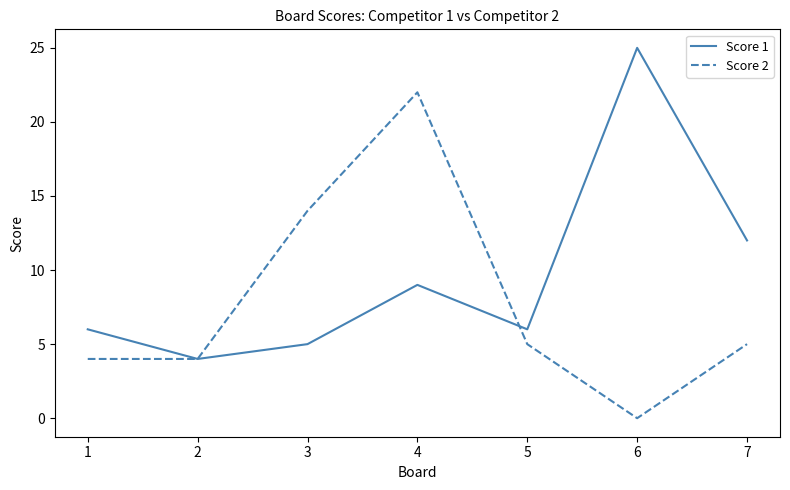

The value of Score 1 at 2 is 4. True or false?

True